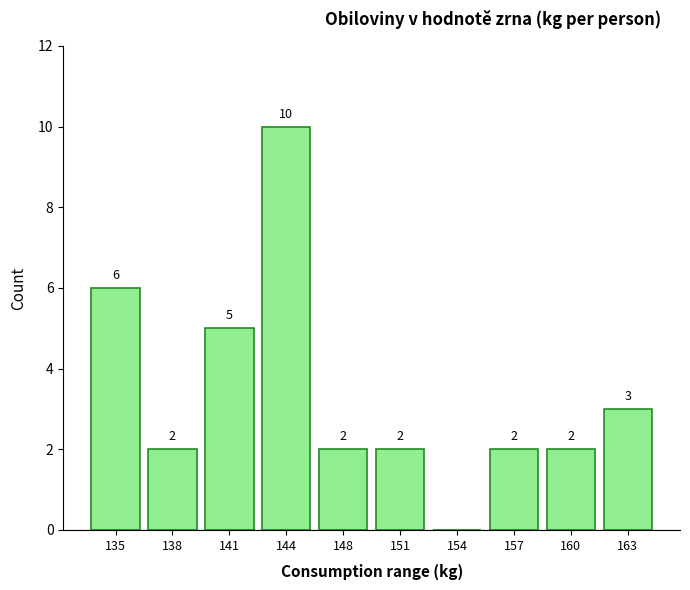

Reading left to right, what are all the values shown in this chart?

135=6	138=2	141=5	144=10	148=2	151=2	154=0	157=2	160=2	163=3